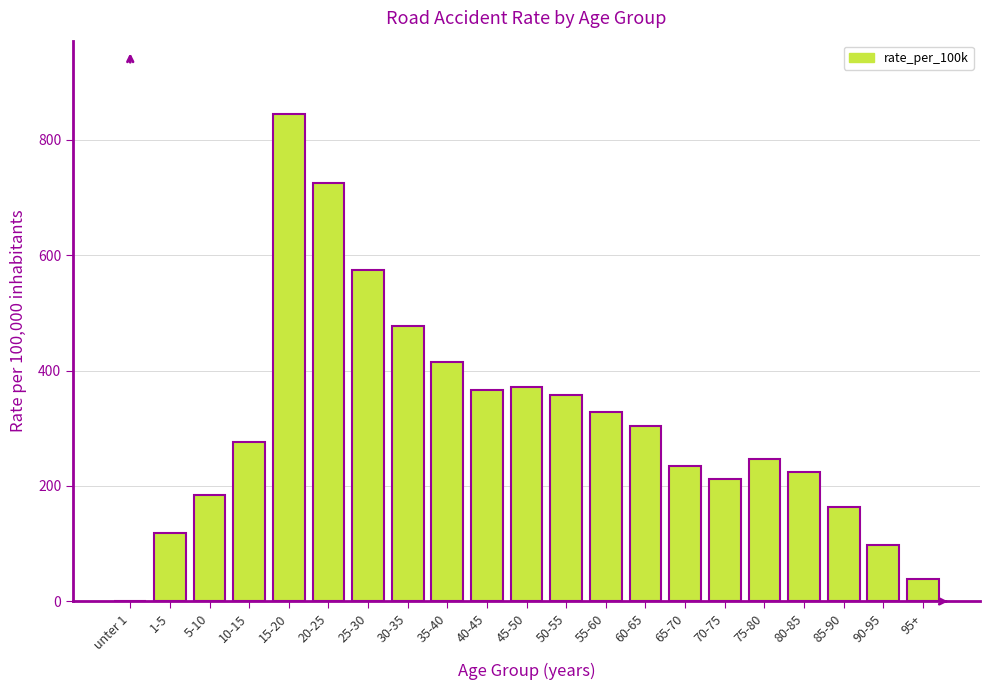

At which category does the chart reach its peak across all series?

15-20